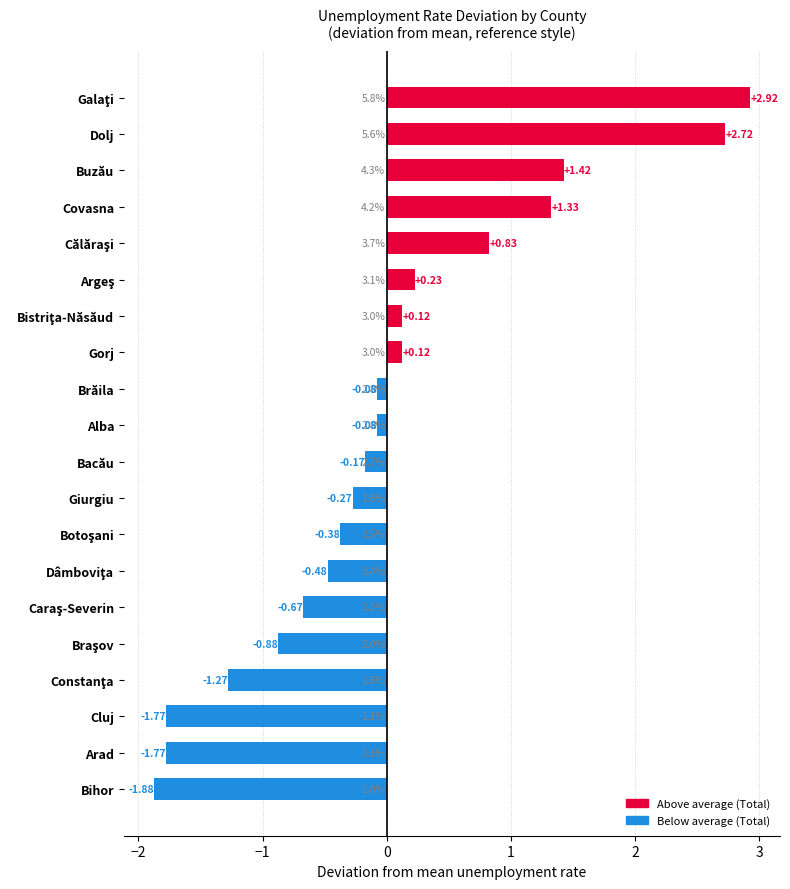

What is the change in value from Brăila to Covasna?

+1.4